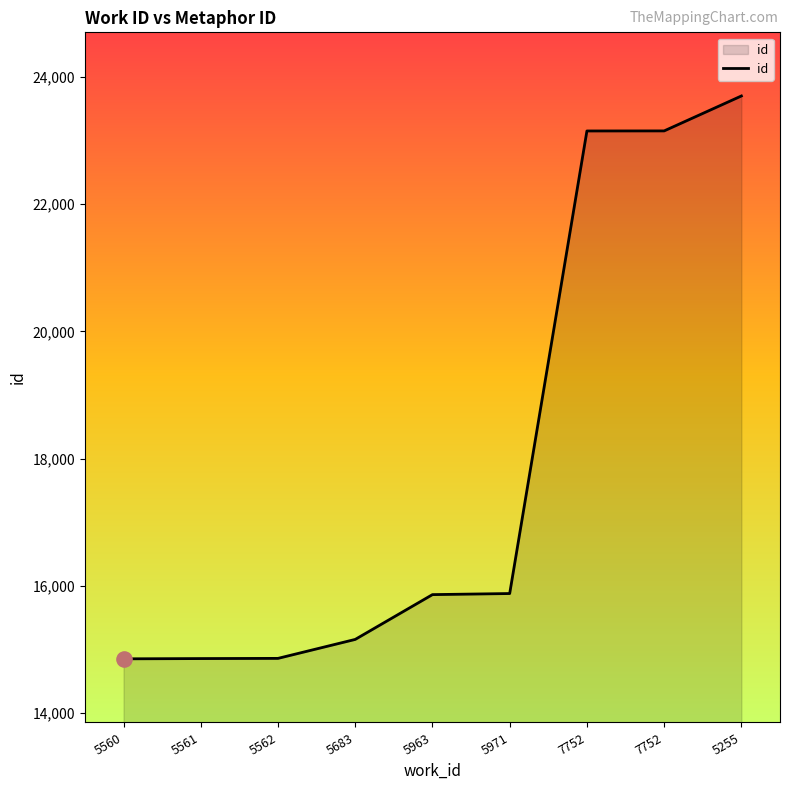

How many lines are shown in the chart?

1